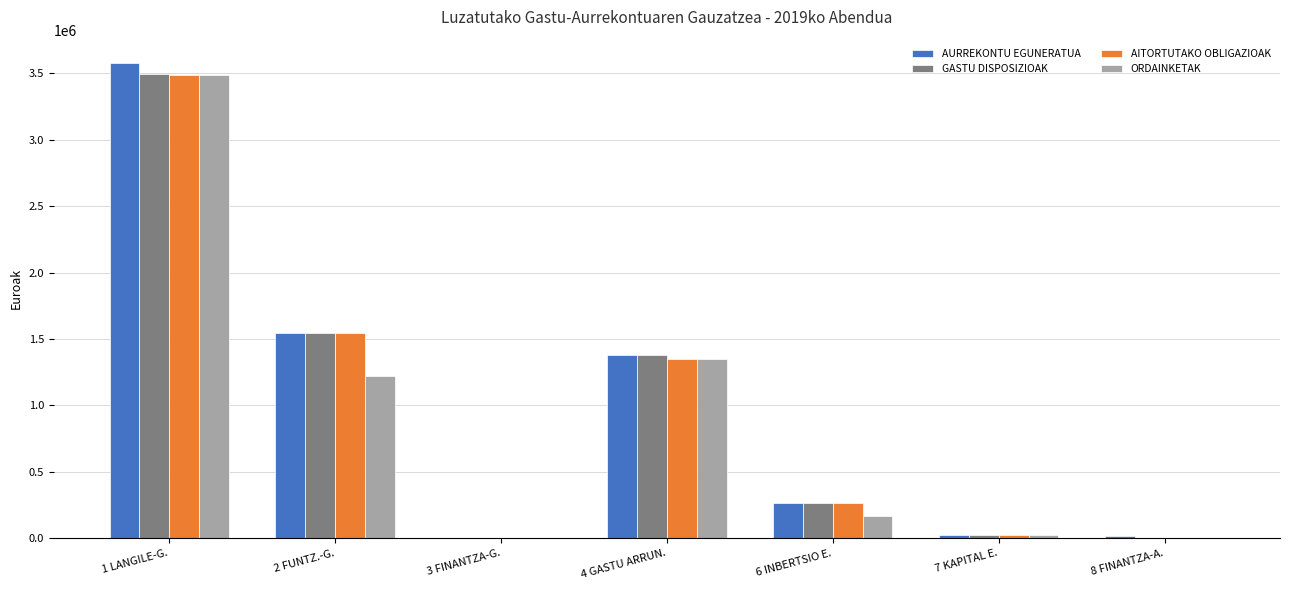

At which category is the sum across all series the highest?

1 LANGILE-G.